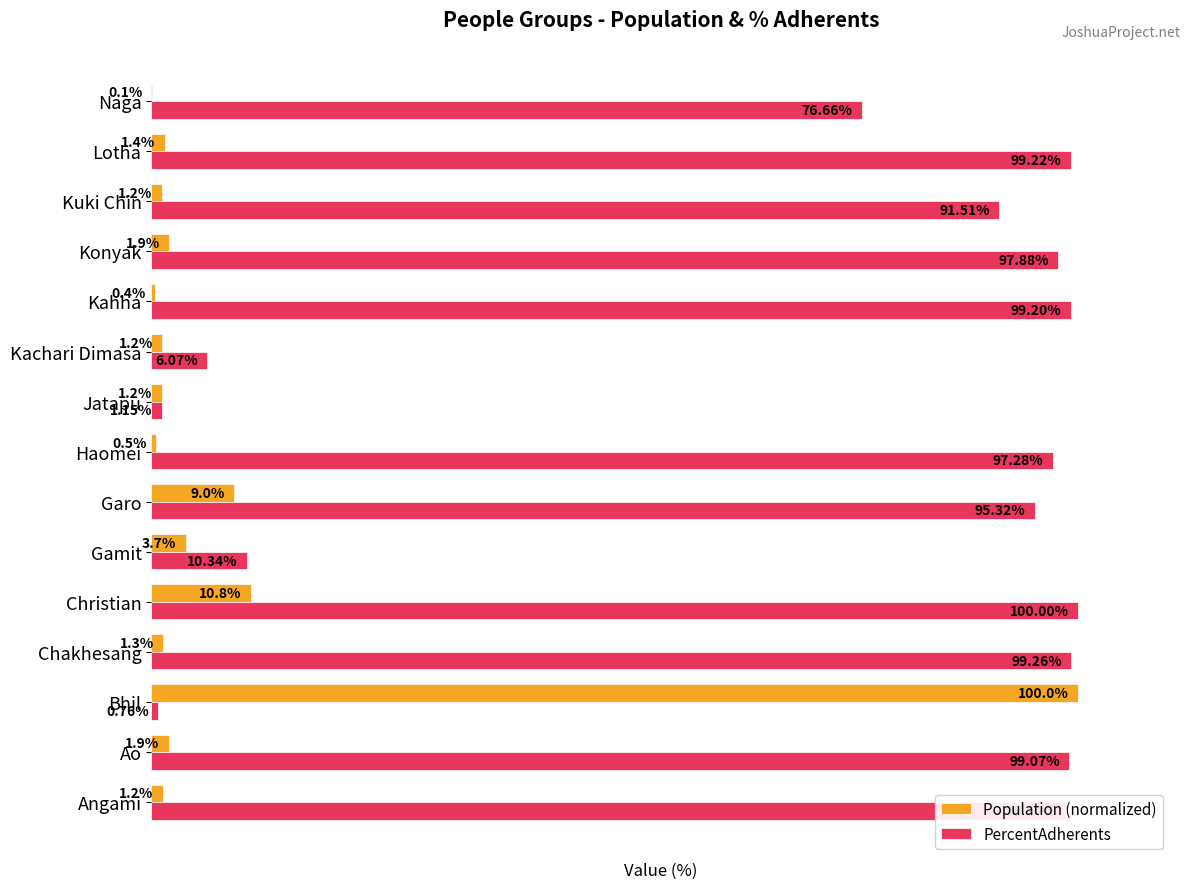

Which series has the largest total across all categories?

PercentAdherents